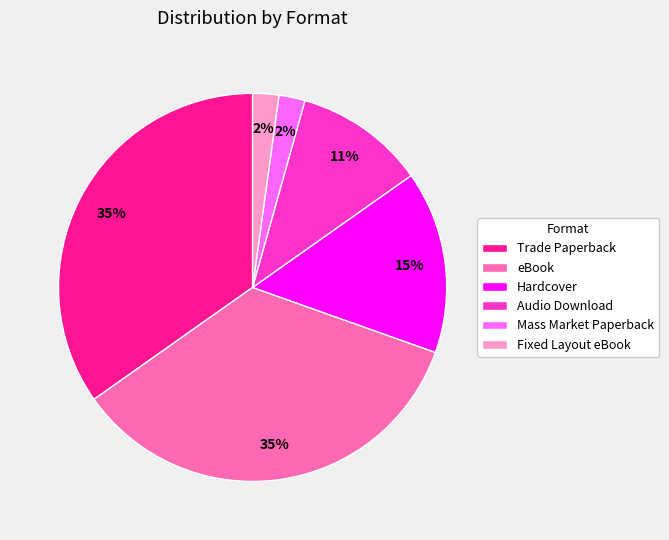

Combined, do Hardcover and Audio Download account for over 50%?

No